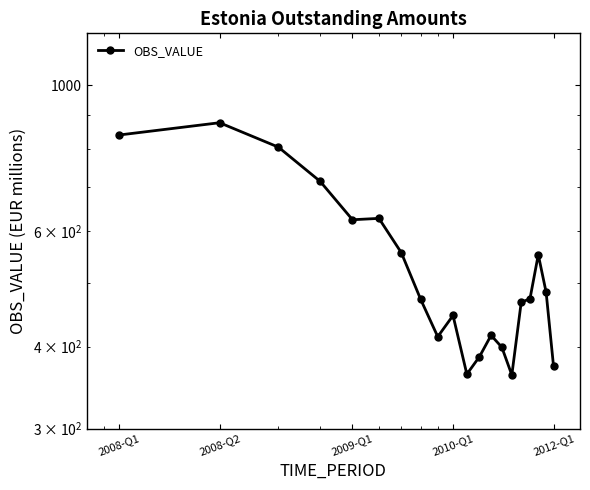

What is the value of the 6th point from the left?

627